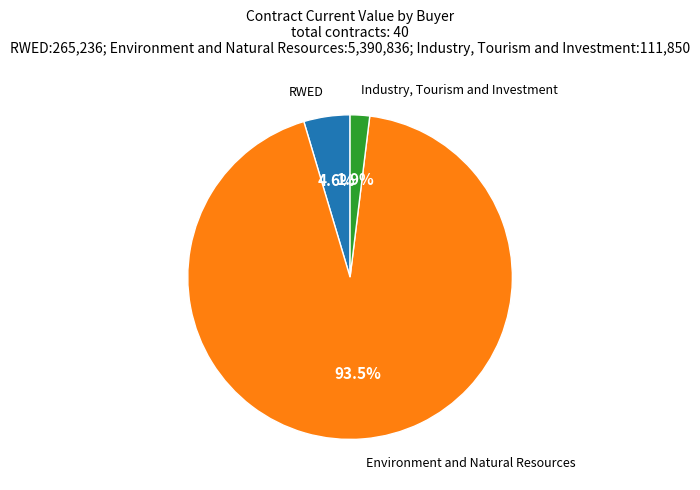

Is there any slice that represents more than half of the pie?

Yes